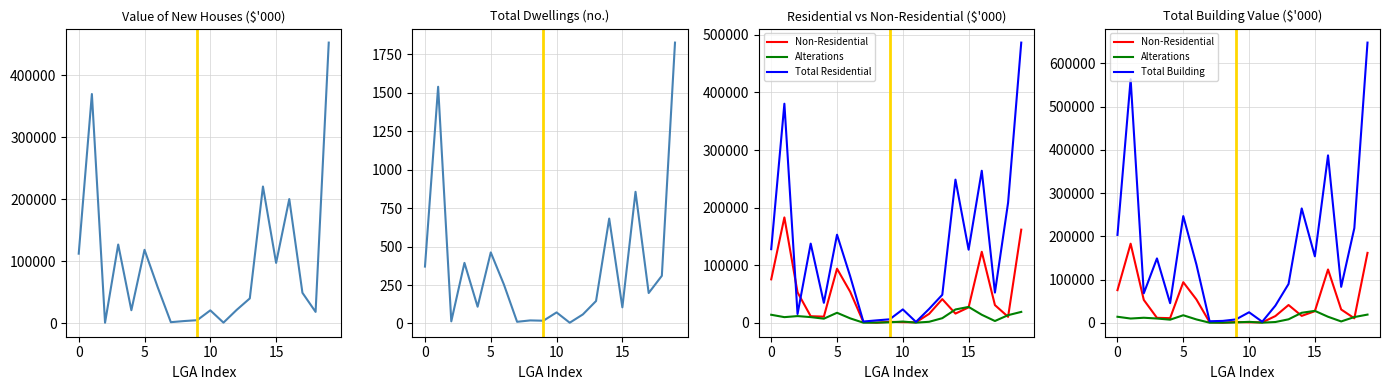

What is the difference between the Total Building values at 9 and 6?

126938.1